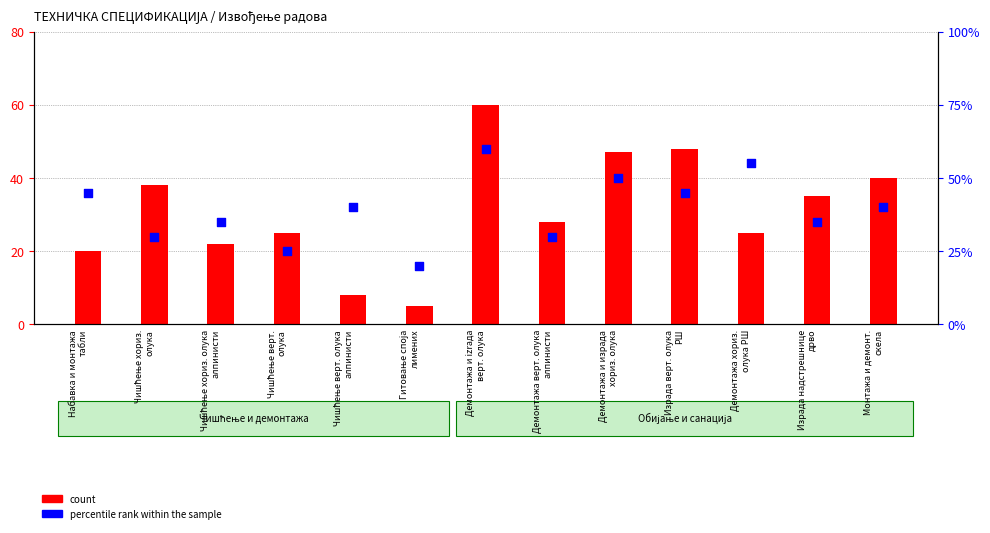

What are all the series names shown in the legend?

count, percentile rank within the sample